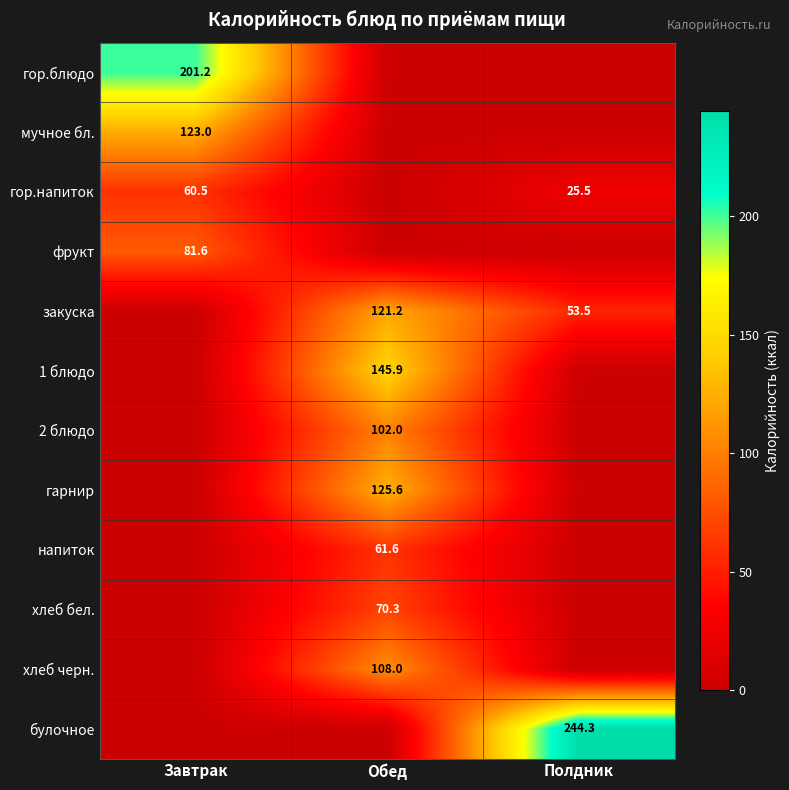

What is the maximum value shown in the chart?

244.3